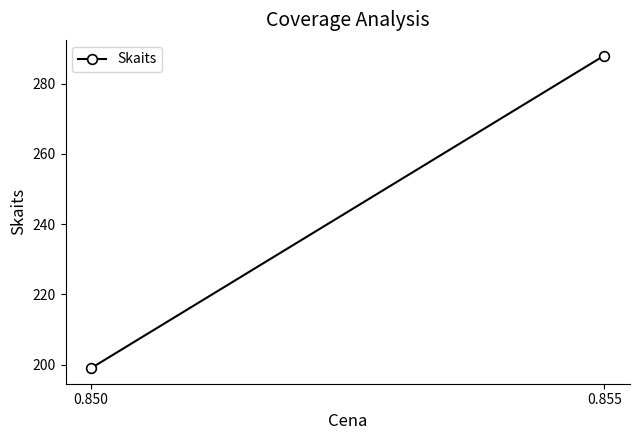

List the labels in order of value, largest first.

0.855, 0.850